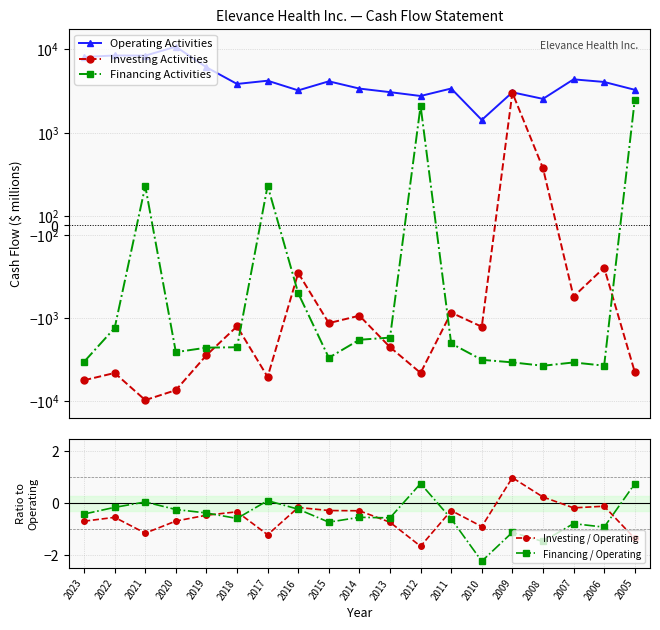

Is it true that Investing Activities equals 616.0 at 2008?

True